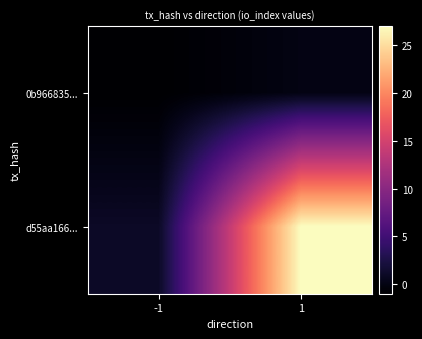

Count the number of categories in the chart.

2